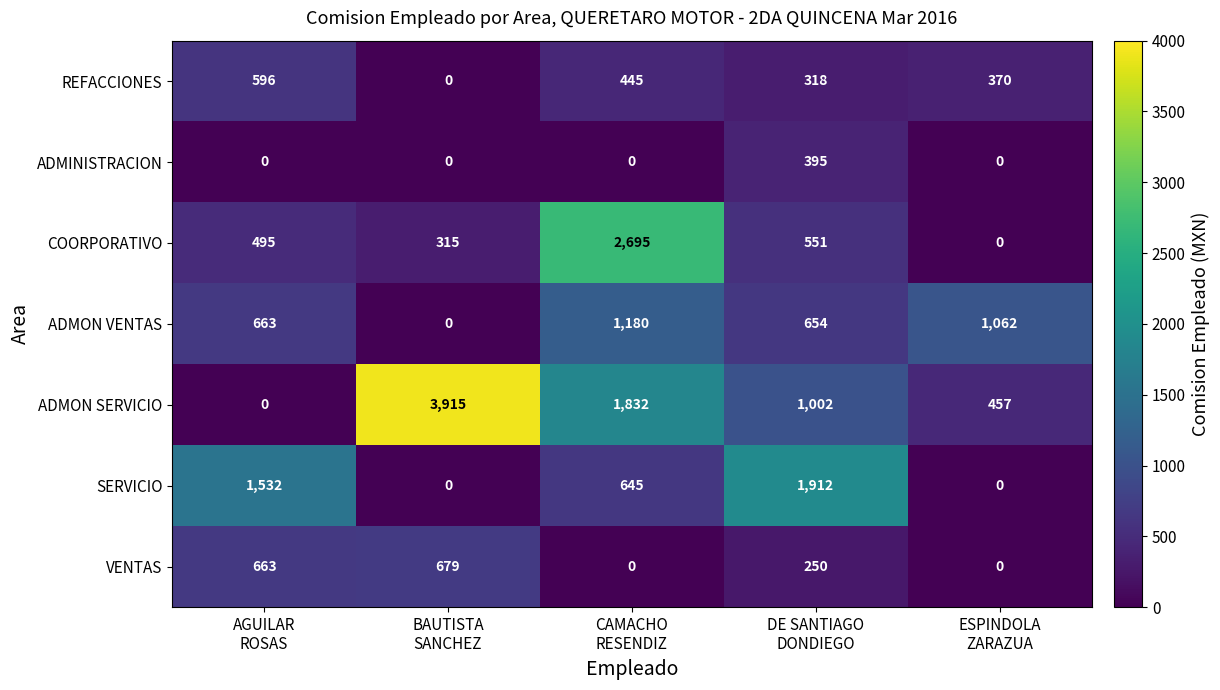

What is the difference between the maximum and second lowest values in the SERVICIO series?

1912